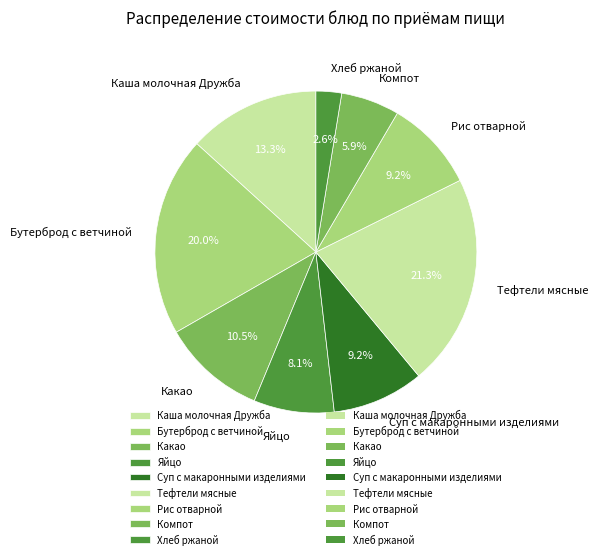

How many slices are in this pie chart?

9